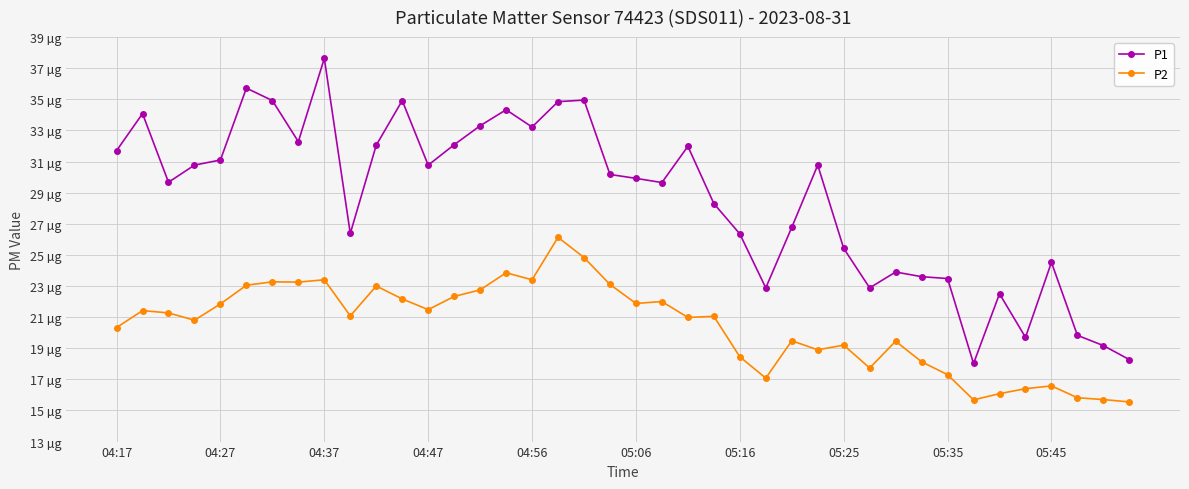

List the series in order of their peak value, lowest first.

P2, P1